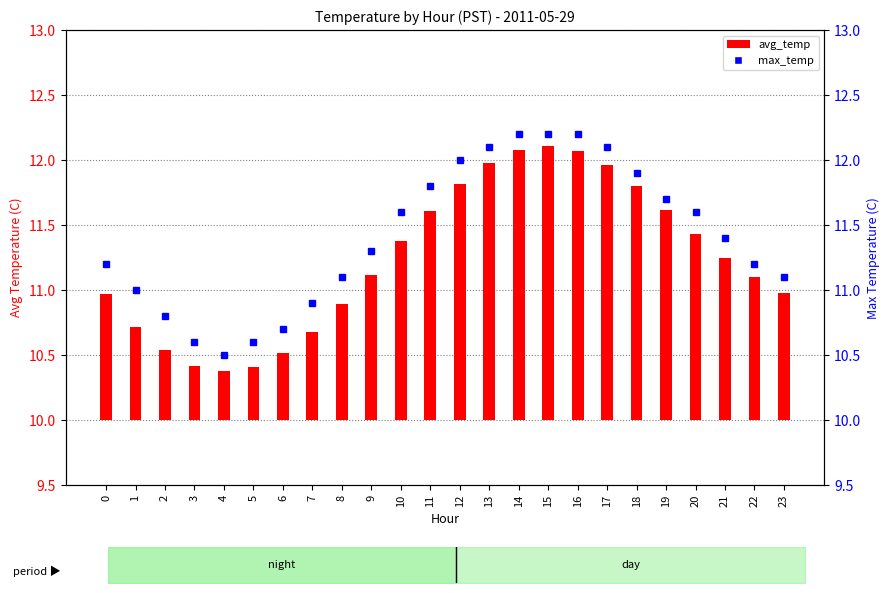

The value at 15 is 16.9. True or false?

False